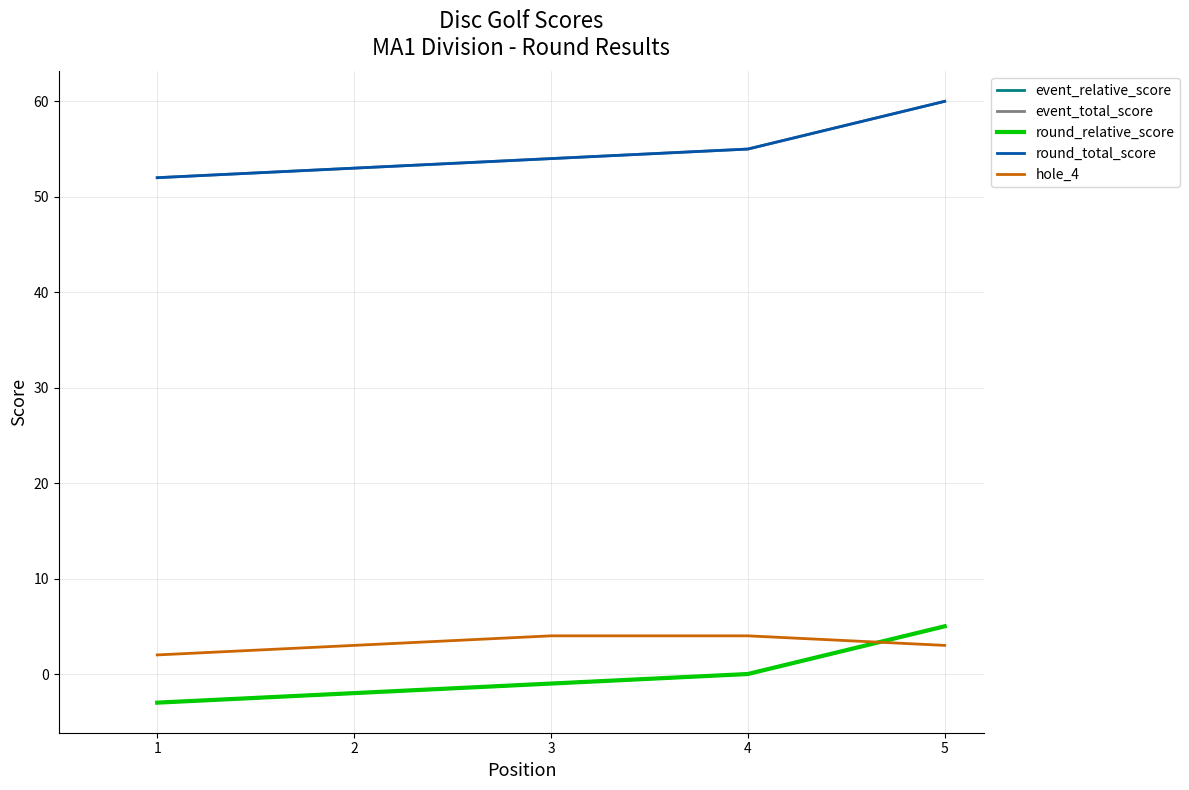

Is this an area chart (filled region under the line)?

No